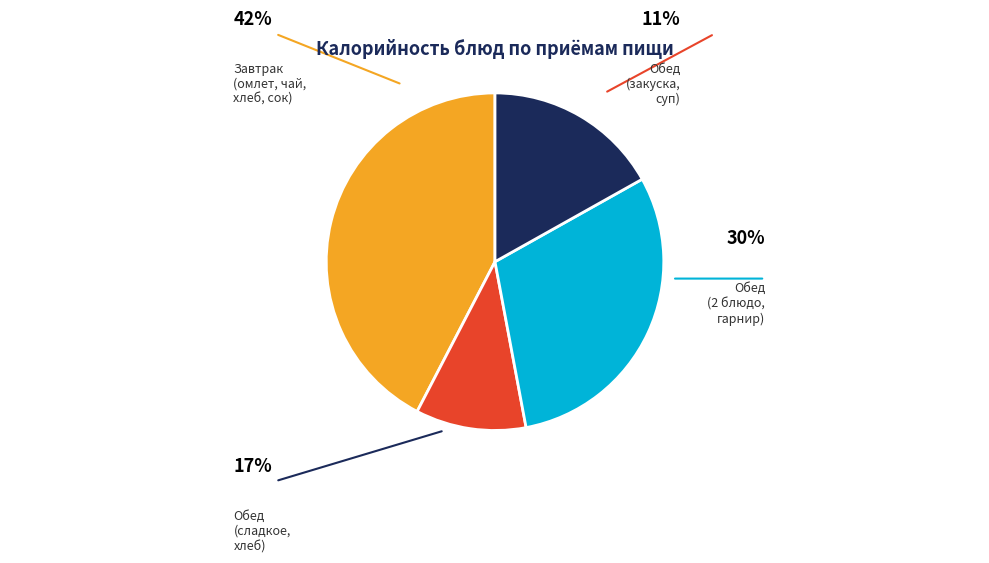

Is there a majority slice in this chart?

No